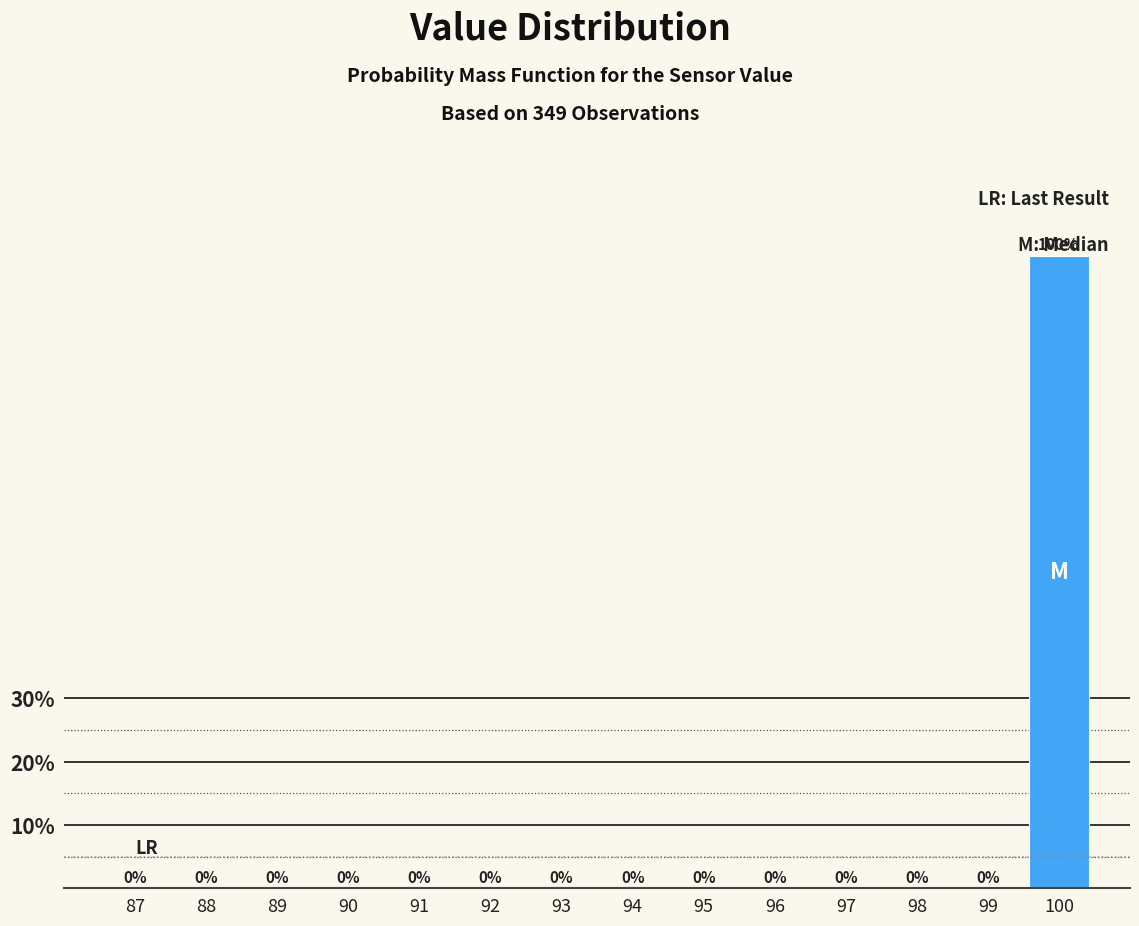

Reading left to right, transcribe this chart: for each bar, give the range it covers on the x-axis and its height.

86.5 to 87.5: 0
87.5 to 88.5: 0
88.5 to 89.5: 0
89.5 to 90.5: 0
90.5 to 91.5: 0
91.5 to 92.5: 0
92.5 to 93.5: 0
93.5 to 94.5: 0
94.5 to 95.5: 0
95.5 to 96.5: 0
96.5 to 97.5: 0
97.5 to 98.5: 0
98.5 to 99.5: 0
99.5 to 100.5: 100